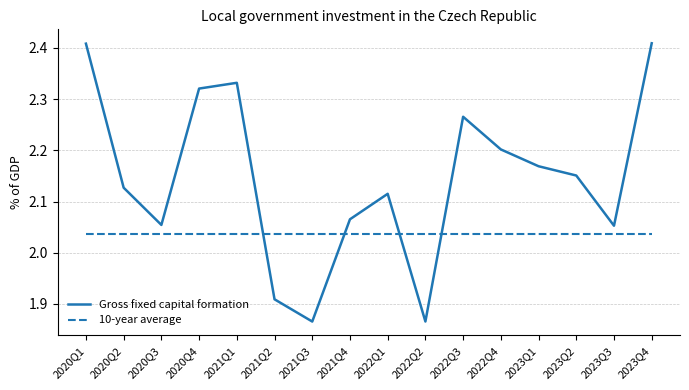

Where does the Gross fixed capital formation series first go above 2?

2020Q1